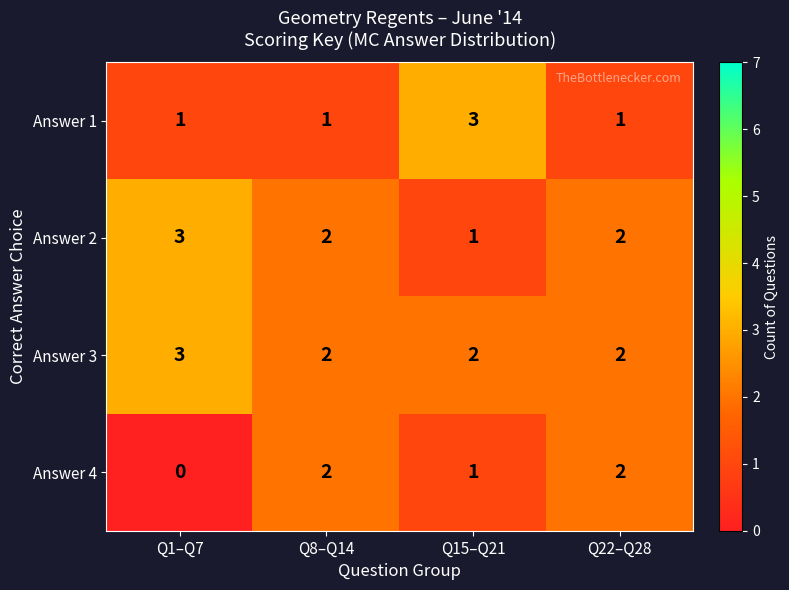

What is the maximum value for Answer 1?

3